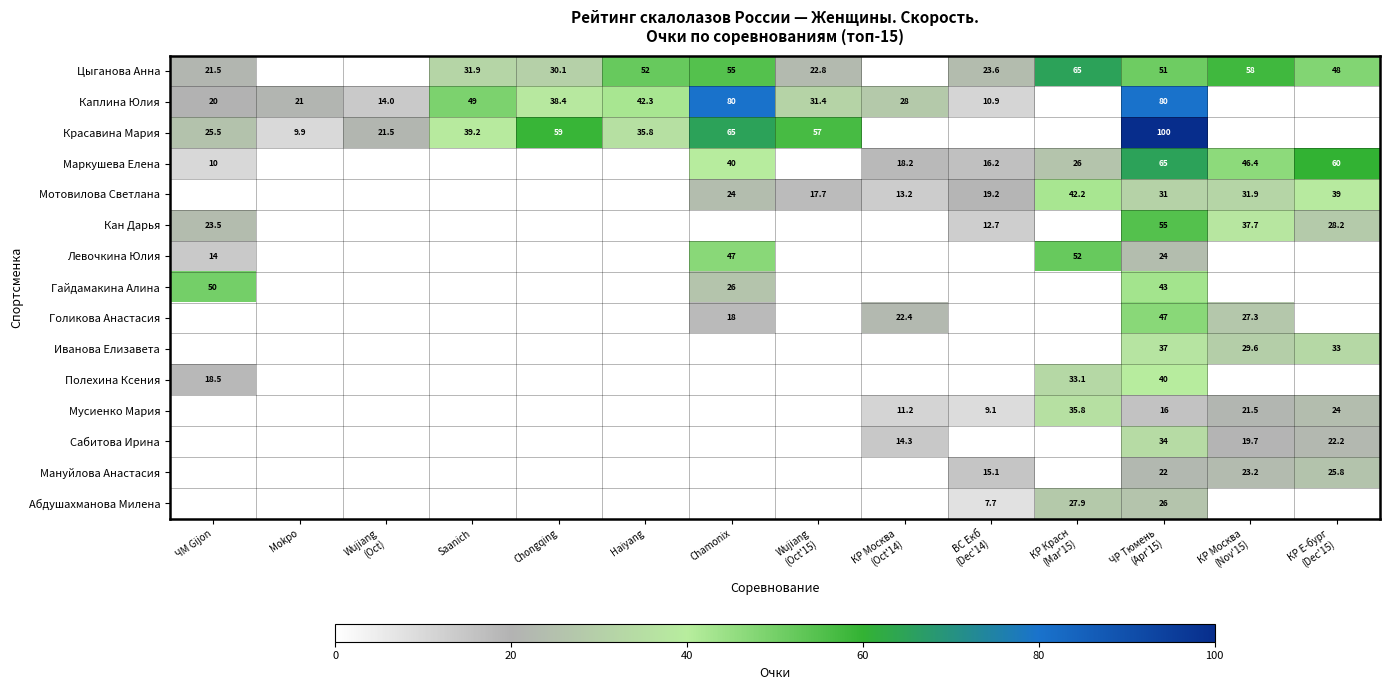

The value of Каплина Юлия at Chamonix is 80.0. True or false?

True